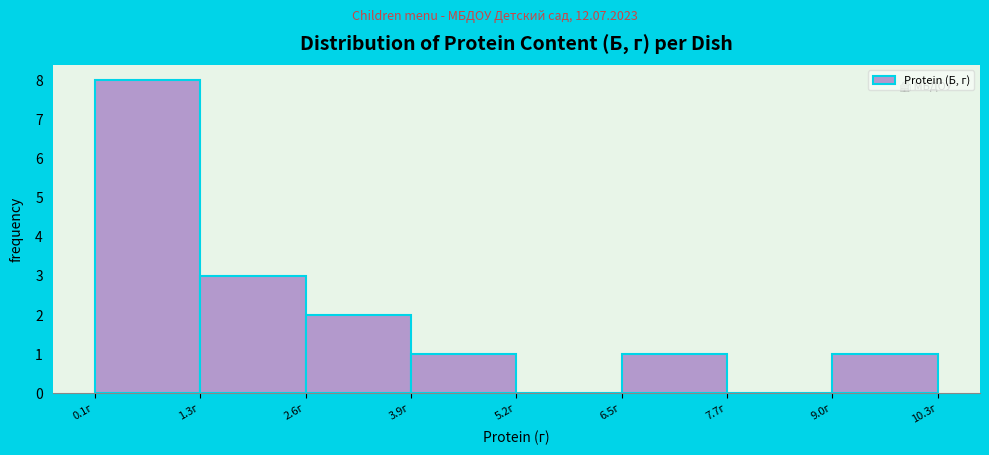

Reading left to right, transcribe this chart: for each bar, give the range it covers on the x-axis and its height. Neither the bar edges nor the heights are printed on the chart, so give them approximately, as read against the axes.

0.06 to 1.34: 8
1.34 to 2.62: 3
2.62 to 3.90: 2
3.90 to 5.18: 1
5.18 to 6.46: 0
6.46 to 7.74: 1
7.74 to 9.02: 0
9.02 to 10.30: 1